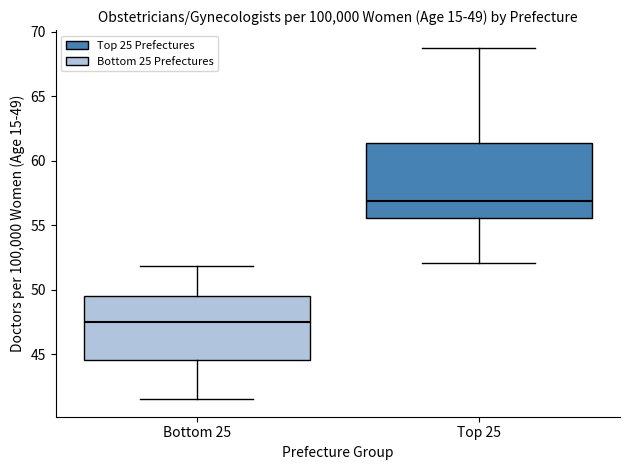

Comparing the boxes themselves (not the whiskers), which one is the tallest?

Top 25